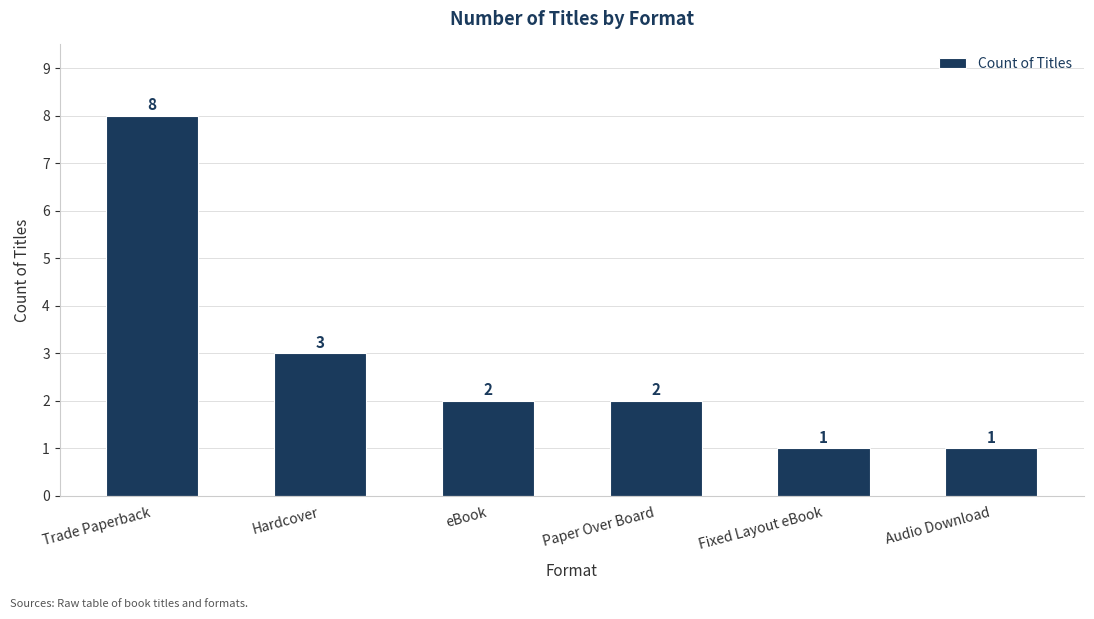

Where does the data first go above 2?

Trade Paperback